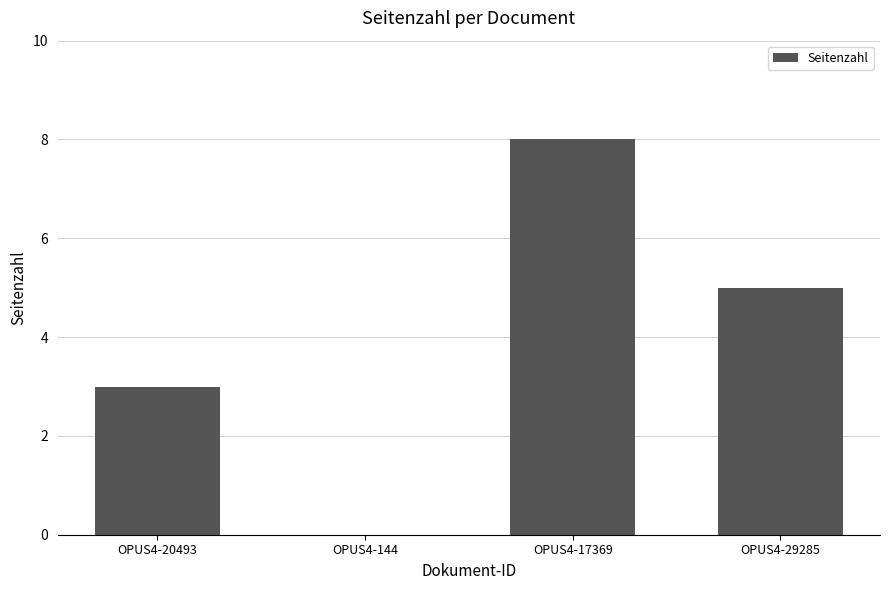

What is the greatest value displayed?

8